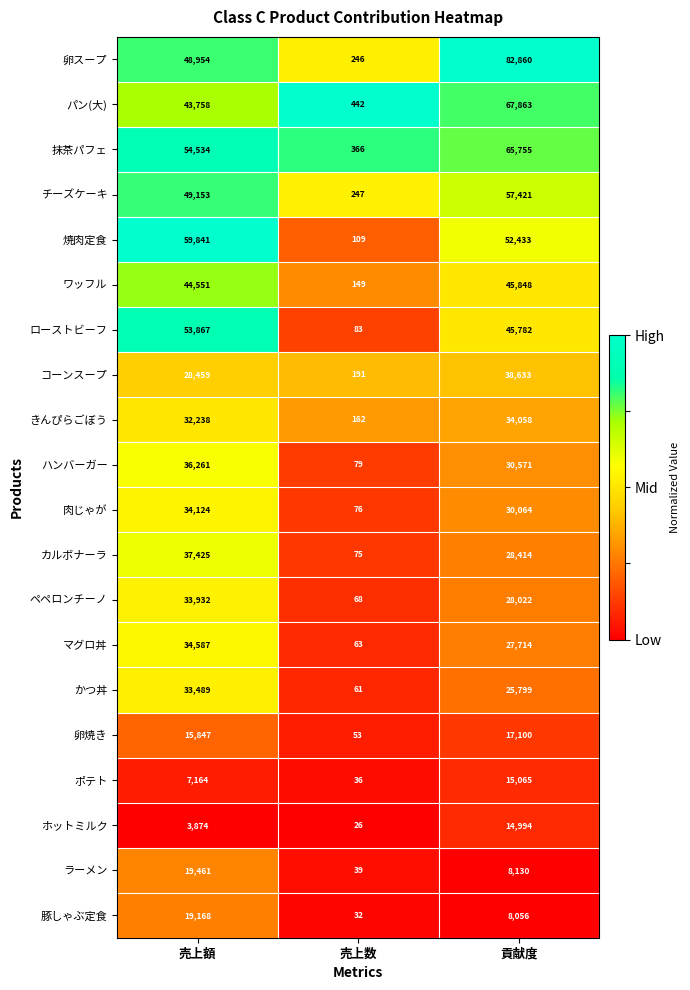

The value of 卵焼き at 貢献度 is 17100. True or false?

True